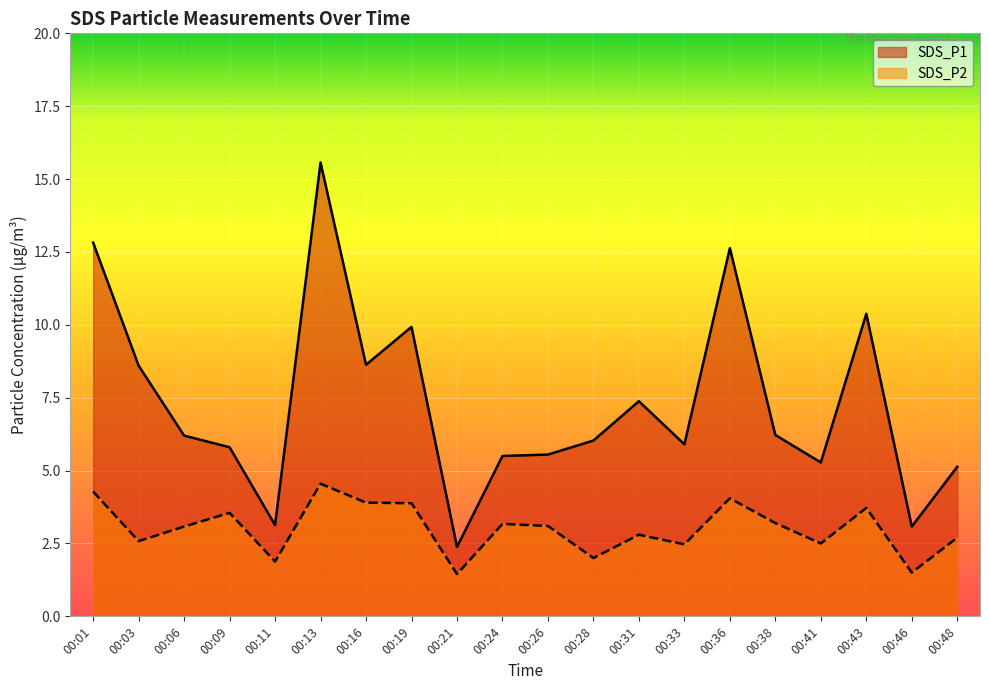

Between 00:01 and 00:33, which series saw the biggest shift?

SDS_P1